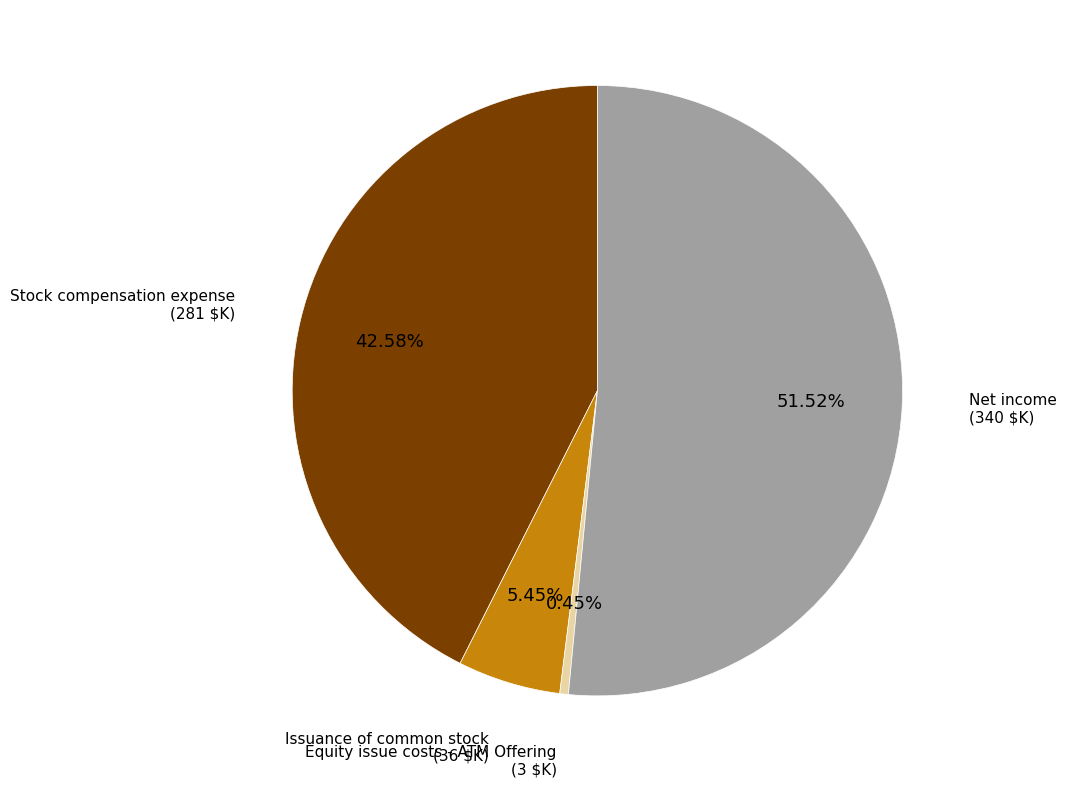

Does any single category account for the majority?

Yes